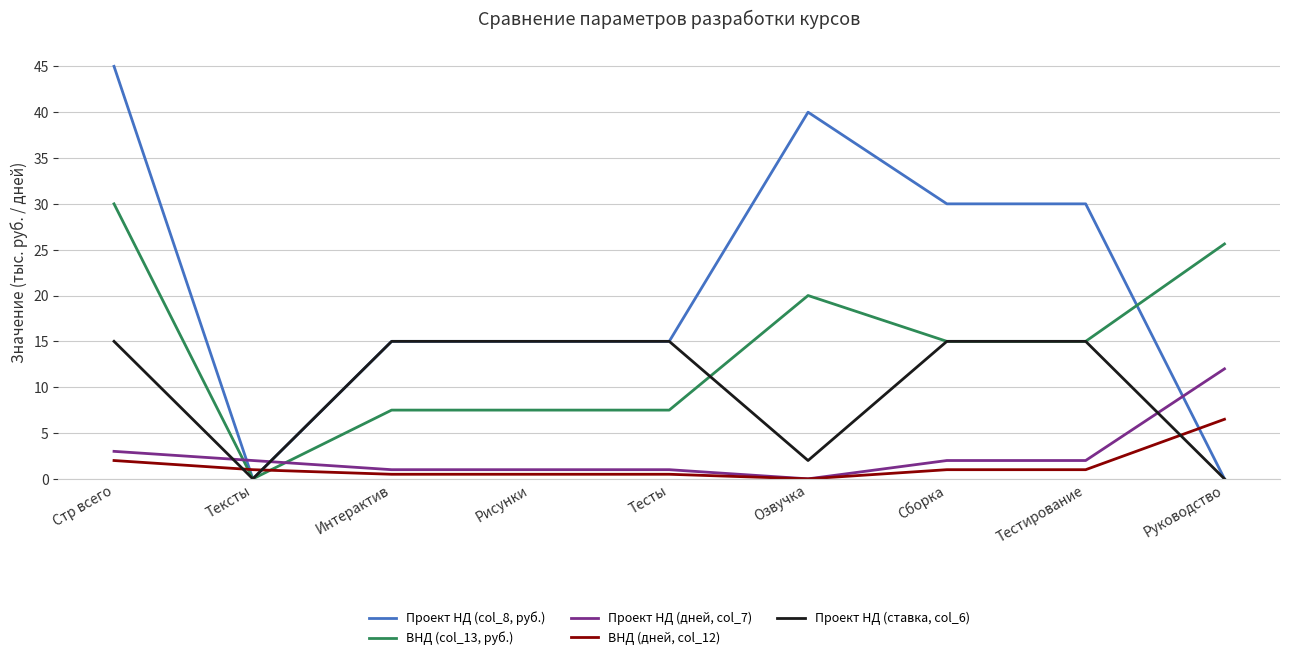

Which series has the widest spread of values?

Проект НД (col_8, руб.)